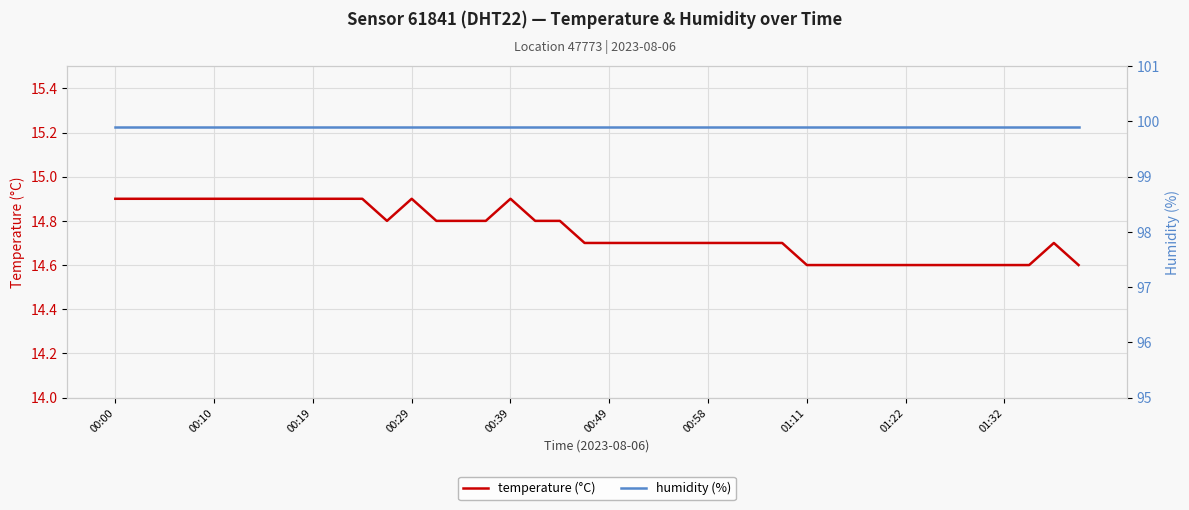

True or false: humidity (%) and temperature (°C) cross at least once.

False